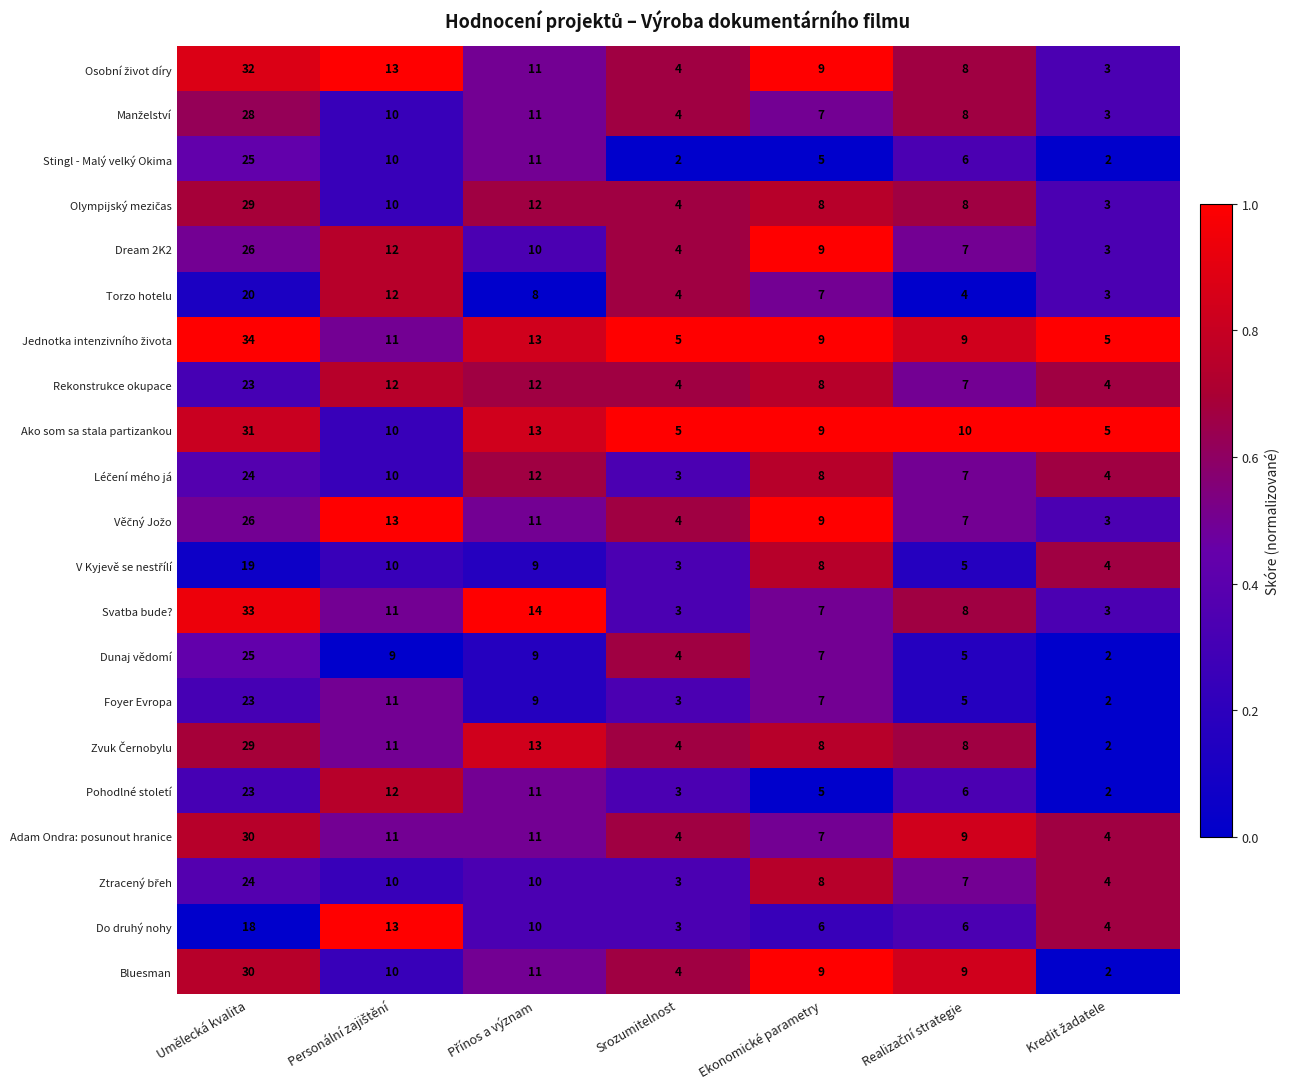

At which category is the sum across all series the highest?

Umělecká kvalita